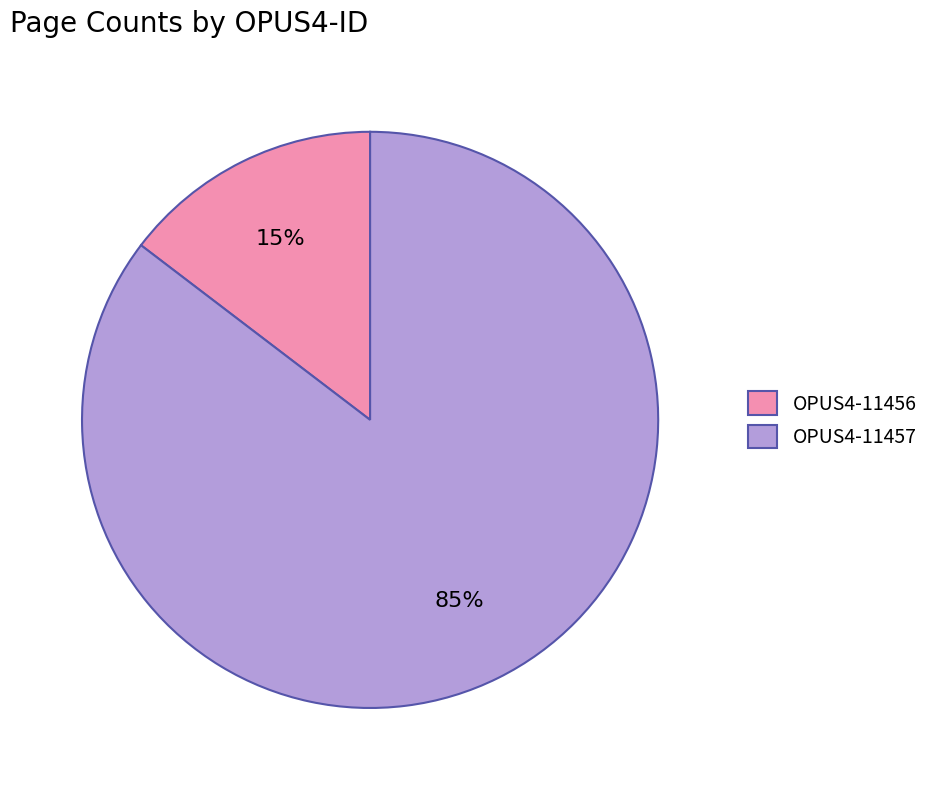

True or false: OPUS4-11457 accounts for 77% of the total.

False